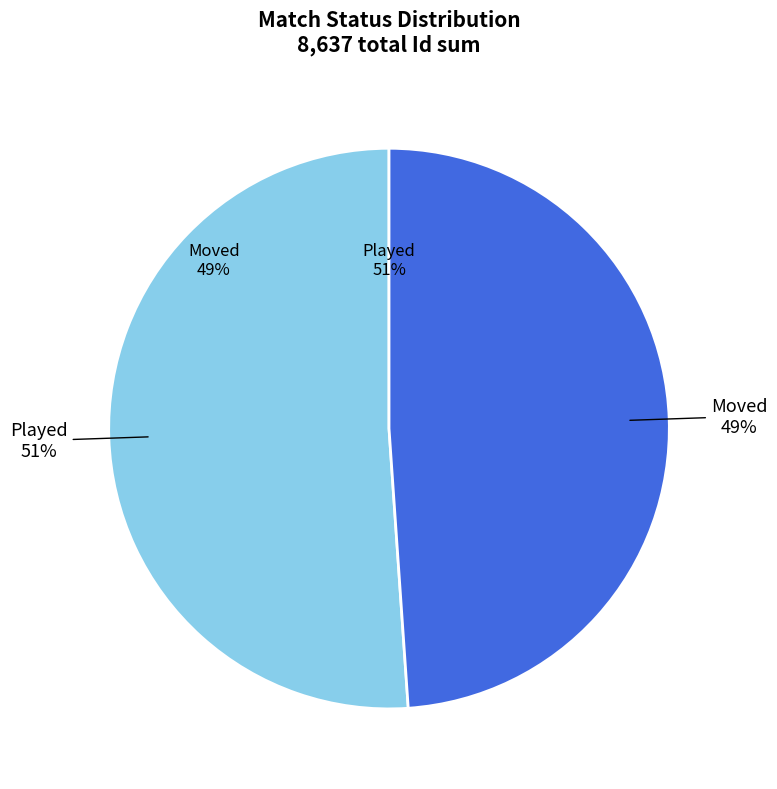

Rank the categories by value from highest to lowest.

Played, Moved